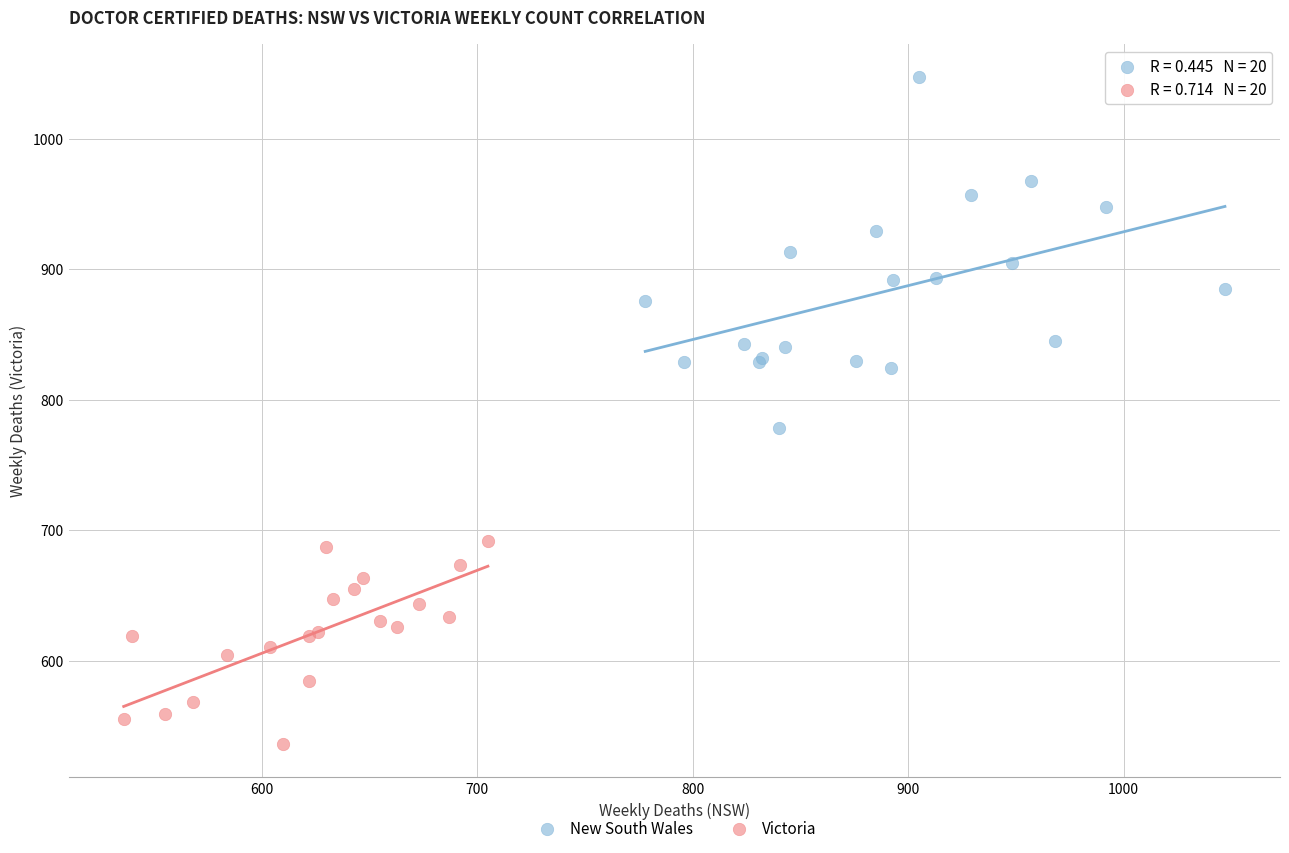

Which series reaches the minimum Y coordinate?

Victoria